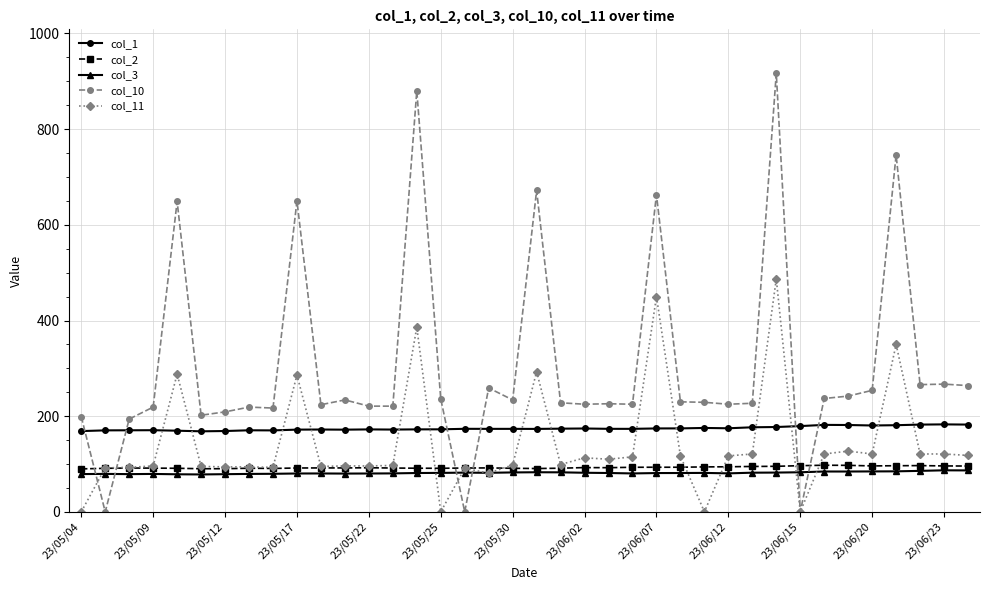

What is the difference between the second highest and second lowest values in the col_11 series?

450.0